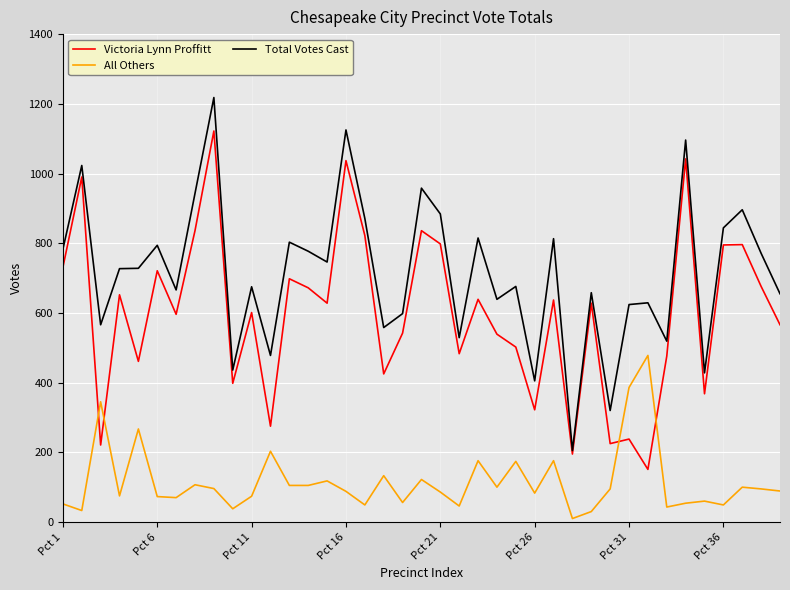

What is the maximum value shown in the chart?

1218